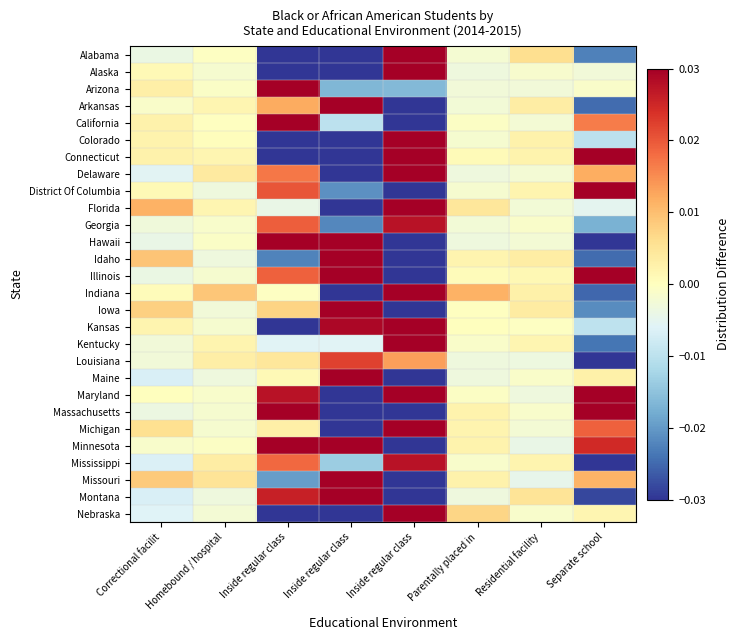

What is the greatest value displayed?

0.2